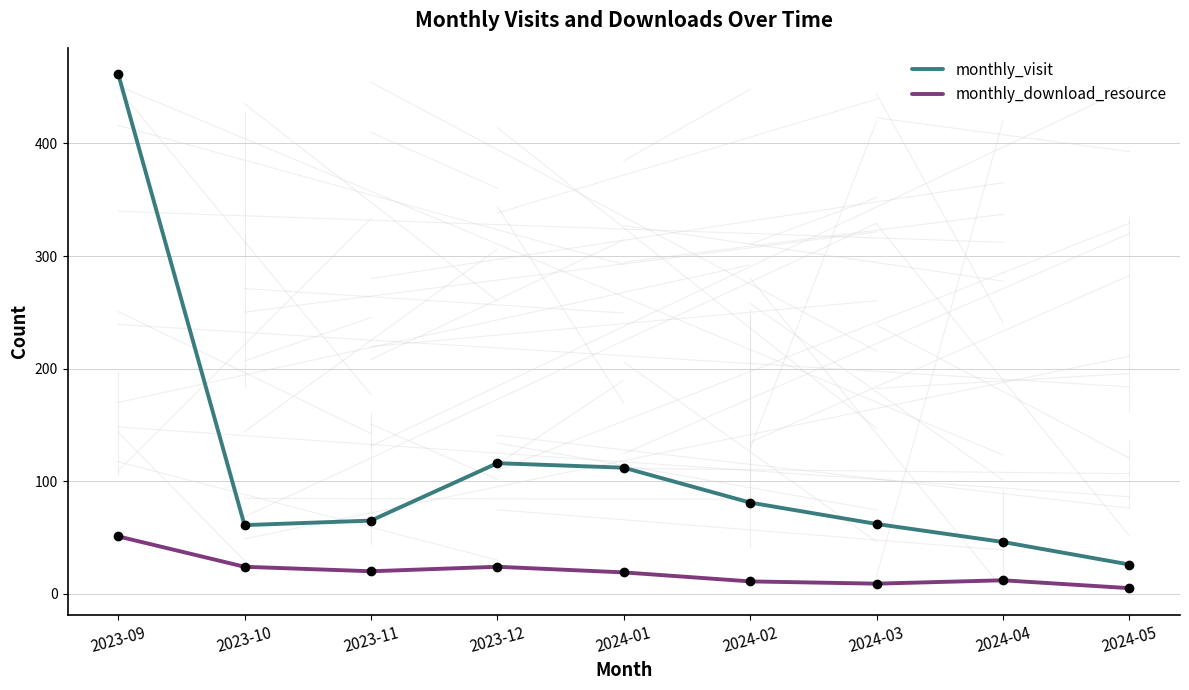

Rank the series by their maximum value, from lowest to highest.

monthly_download_resource, monthly_visit